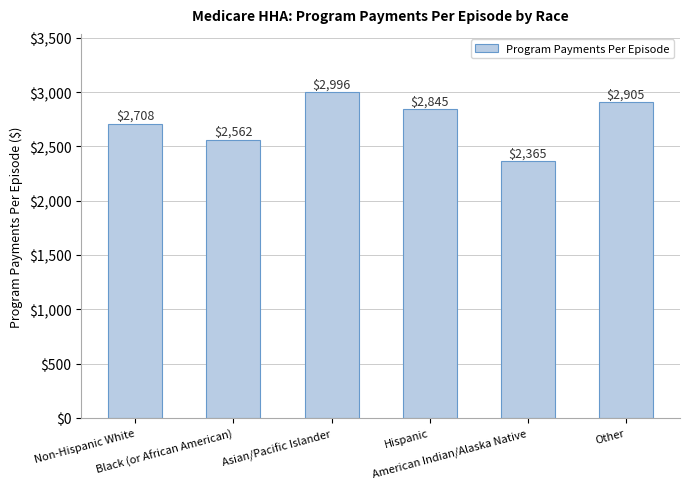

How many data points are less than 2845?

3